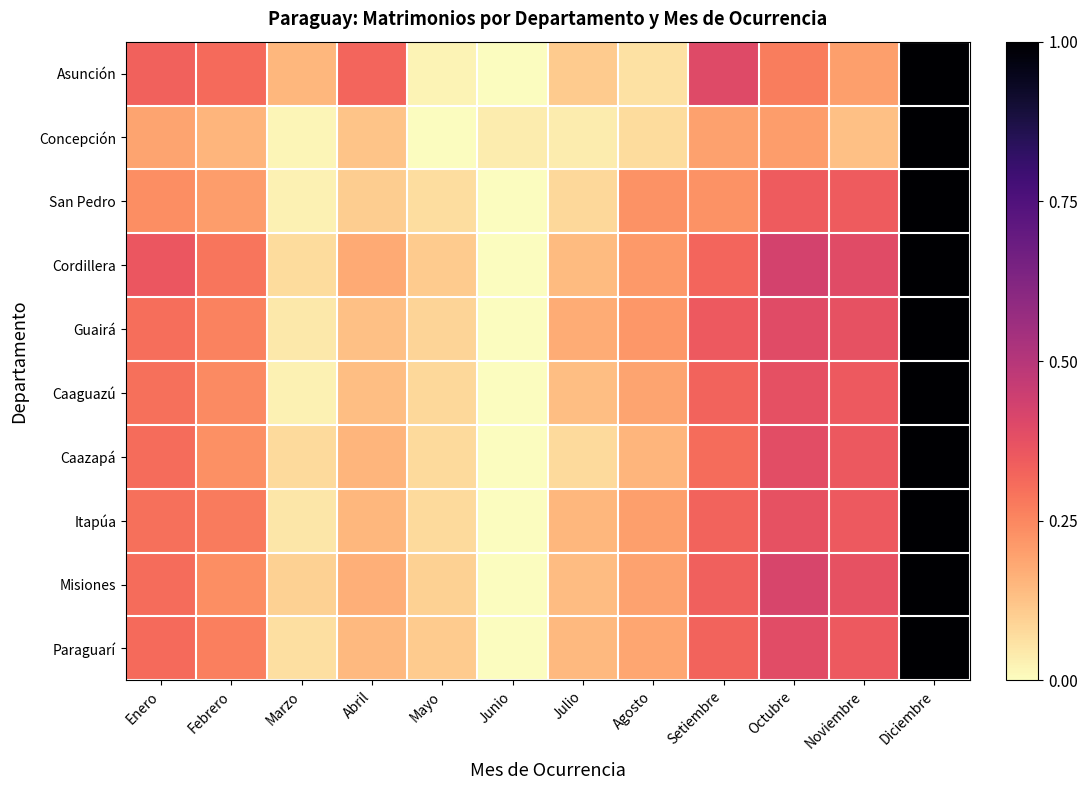

Reading left to right, transcribe all the data shown in this chart.

Asunción: Enero=0.3	Febrero=0.3	Marzo=0.2	Abril=0.3	Mayo=0.0	Junio=0.0	Julio=0.1	Agosto=0.1	Setiembre=0.4	Octubre=0.3	Noviembre=0.2	Diciembre=1.0
Concepción: Enero=0.2	Febrero=0.2	Marzo=0.0	Abril=0.1	Mayo=0.0	Junio=0.0	Julio=0.0	Agosto=0.1	Setiembre=0.2	Octubre=0.2	Noviembre=0.1	Diciembre=1.0
San Pedro: Enero=0.2	Febrero=0.2	Marzo=0.0	Abril=0.1	Mayo=0.1	Junio=0.0	Julio=0.1	Agosto=0.2	Setiembre=0.2	Octubre=0.3	Noviembre=0.3	Diciembre=1.0
Cordillera: Enero=0.4	Febrero=0.3	Marzo=0.1	Abril=0.2	Mayo=0.1	Junio=0.0	Julio=0.1	Agosto=0.2	Setiembre=0.3	Octubre=0.4	Noviembre=0.4	Diciembre=1.0
Guairá: Enero=0.3	Febrero=0.3	Marzo=0.0	Abril=0.1	Mayo=0.1	Junio=0.0	Julio=0.2	Agosto=0.2	Setiembre=0.3	Octubre=0.4	Noviembre=0.4	Diciembre=1.0
Caaguazú: Enero=0.3	Febrero=0.2	Marzo=0.0	Abril=0.1	Mayo=0.1	Junio=0.0	Julio=0.1	Agosto=0.2	Setiembre=0.3	Octubre=0.4	Noviembre=0.4	Diciembre=1.0
Caazapá: Enero=0.3	Febrero=0.2	Marzo=0.1	Abril=0.2	Mayo=0.1	Junio=0.0	Julio=0.1	Agosto=0.2	Setiembre=0.3	Octubre=0.4	Noviembre=0.4	Diciembre=1.0
Itapúa: Enero=0.3	Febrero=0.3	Marzo=0.0	Abril=0.1	Mayo=0.1	Junio=0.0	Julio=0.1	Agosto=0.2	Setiembre=0.3	Octubre=0.4	Noviembre=0.3	Diciembre=1.0
Misiones: Enero=0.3	Febrero=0.2	Marzo=0.1	Abril=0.2	Mayo=0.1	Junio=0.0	Julio=0.1	Agosto=0.2	Setiembre=0.3	Octubre=0.4	Noviembre=0.4	Diciembre=1.0
Paraguarí: Enero=0.3	Febrero=0.3	Marzo=0.1	Abril=0.1	Mayo=0.1	Junio=0.0	Julio=0.1	Agosto=0.2	Setiembre=0.3	Octubre=0.4	Noviembre=0.3	Diciembre=1.0